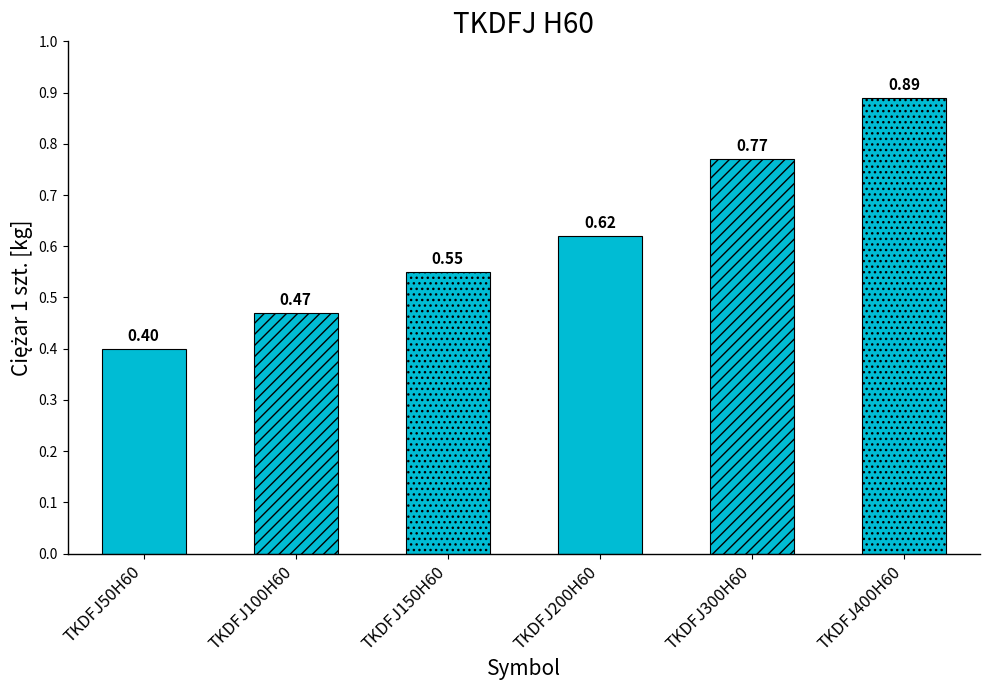

List the labels in order of value, largest first.

TKDFJ400H60, TKDFJ300H60, TKDFJ200H60, TKDFJ150H60, TKDFJ100H60, TKDFJ50H60